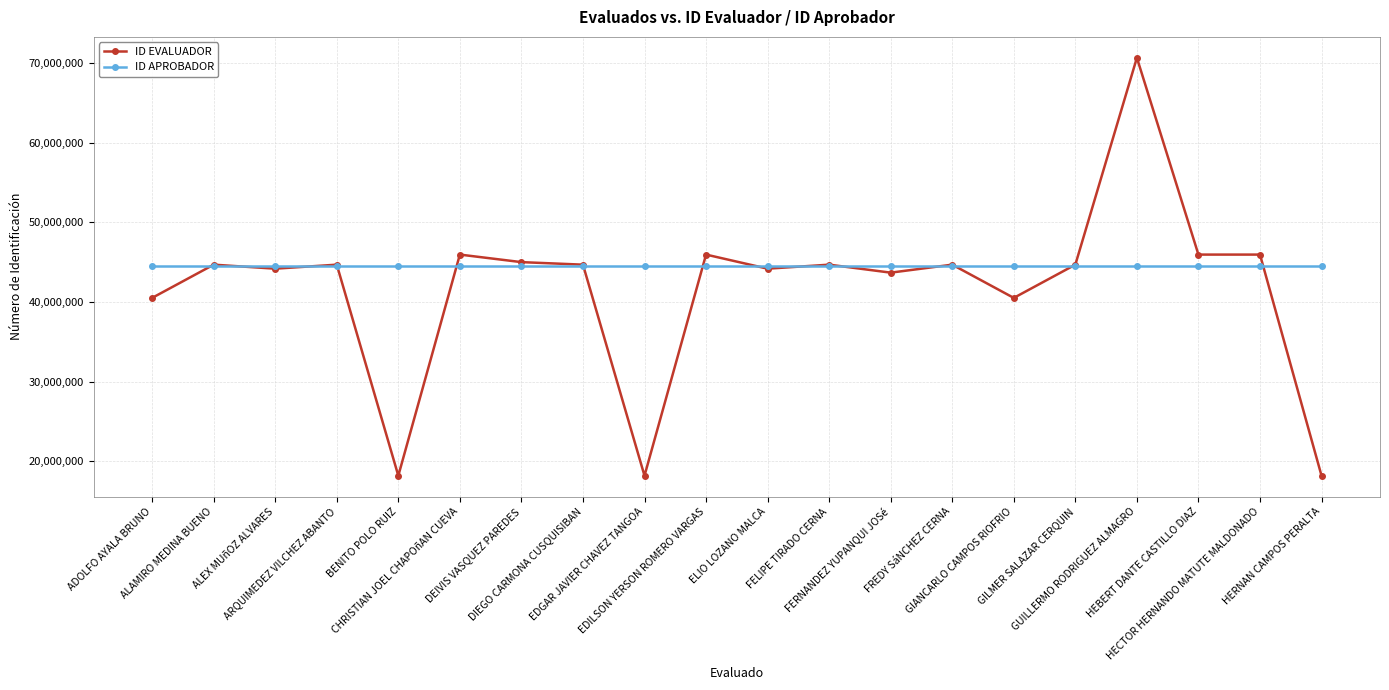

The ID APROBADOR series shows 62785917 at ELIO LOZANO MALCA. True or false?

False